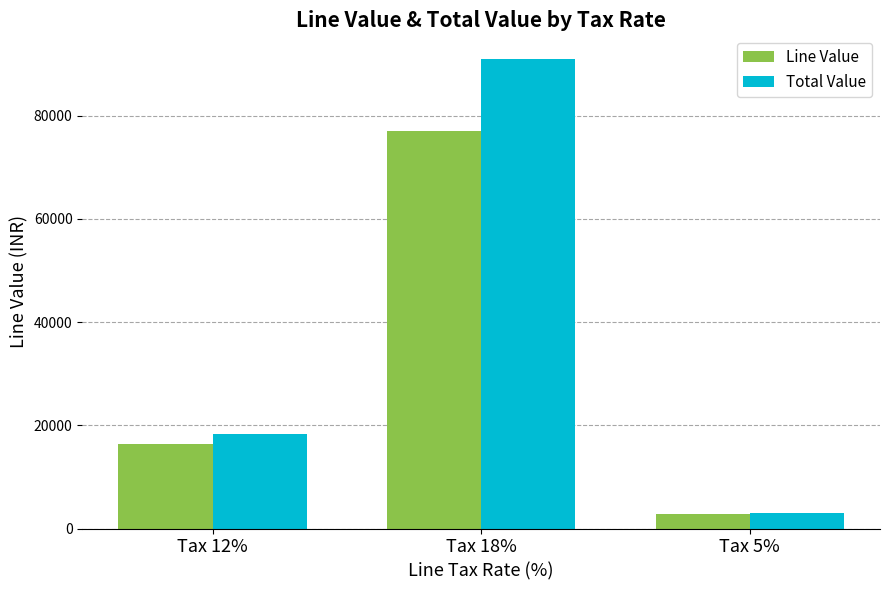

Reading left to right, transcribe all the data shown in this chart.

Line Value: Tax 12%=16417.4	Tax 18%=77070.0	Tax 5%=2785.8
Total Value: Tax 12%=18377.5	Tax 18%=90997.0	Tax 5%=2925.1